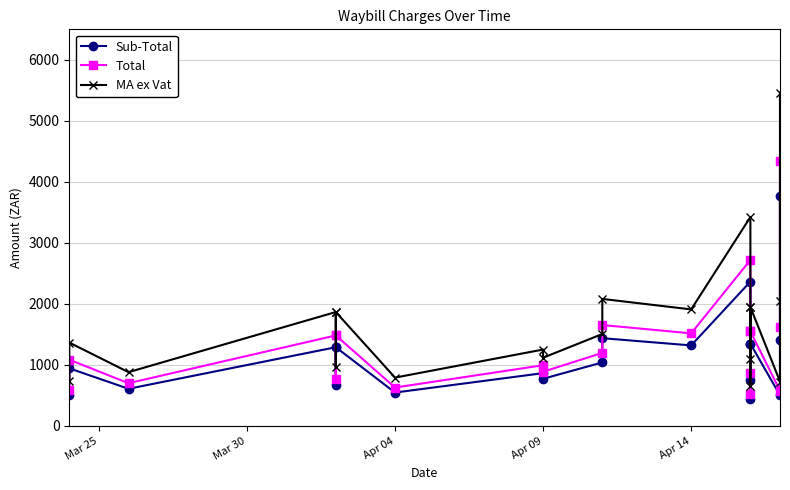

Rank the series at Apr 04 from highest to lowest value.

MA ex Vat, Total, Sub-Total